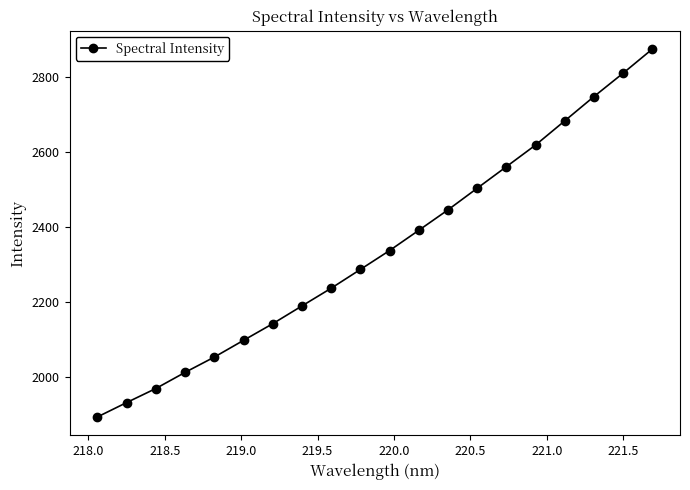

What is the average value?

2339.1